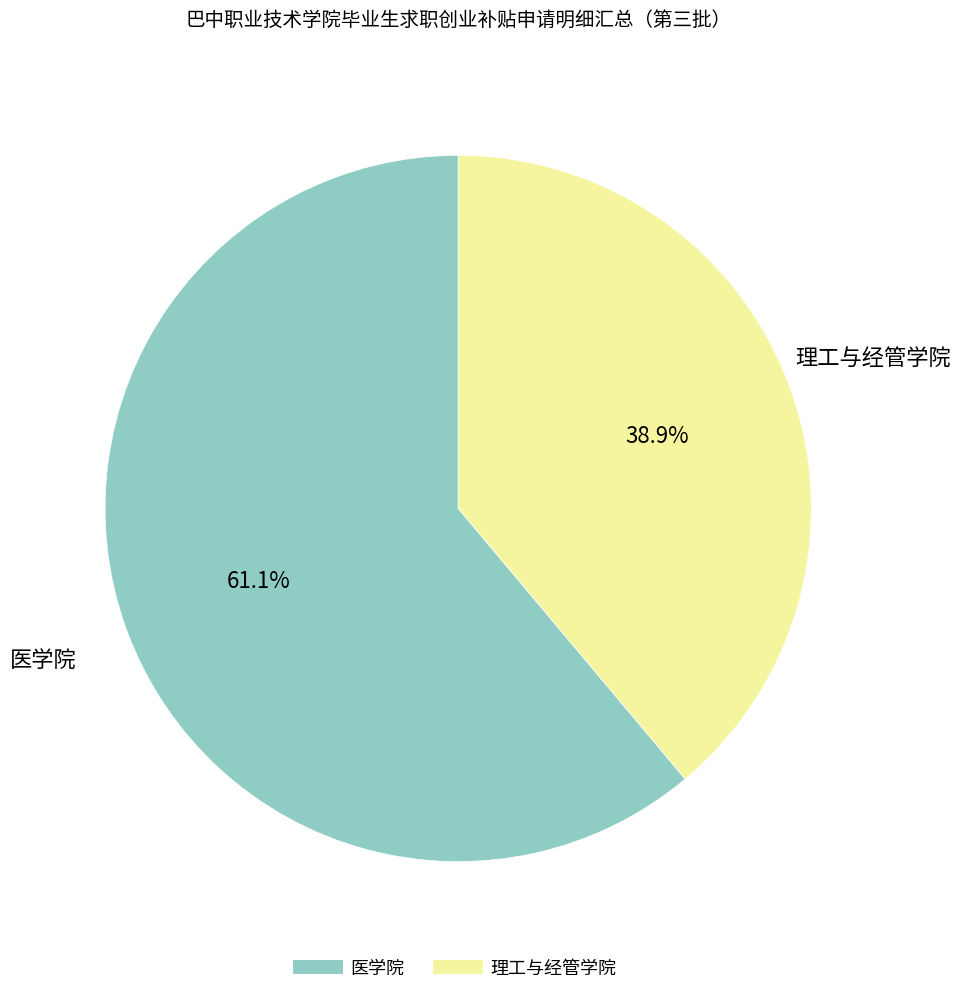

Count the number of slices in the pie.

2